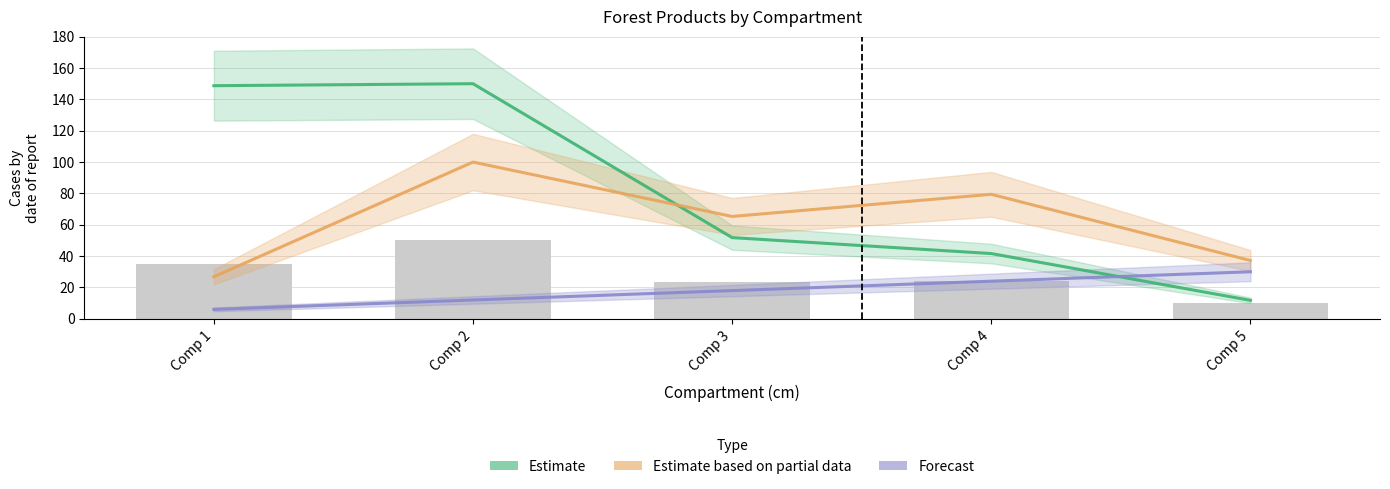

What is the maximum value for produit_nbre?

150.0